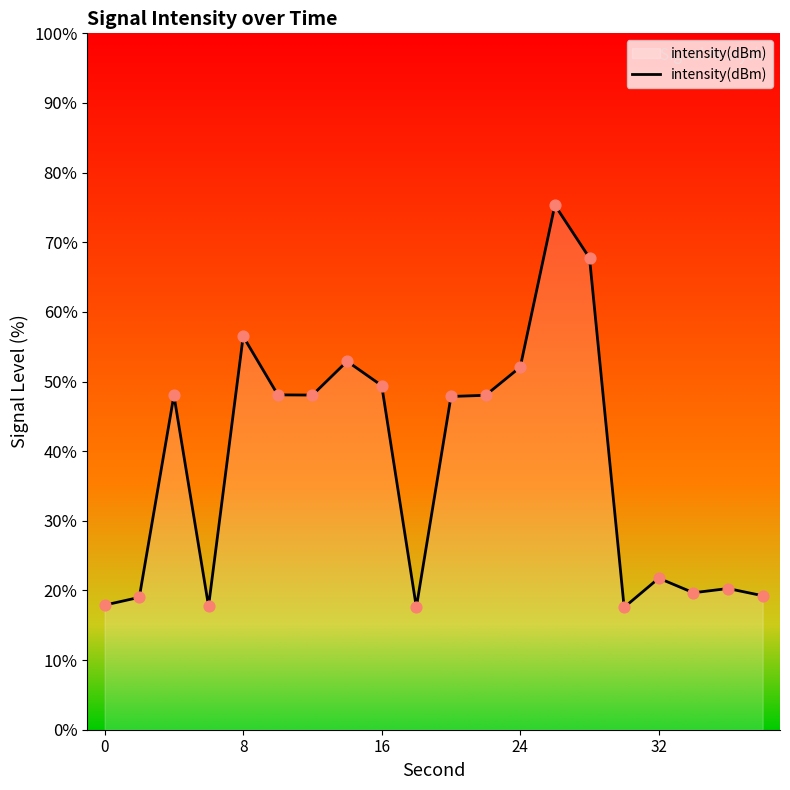

What is the minimum value shown in the chart?

17.6